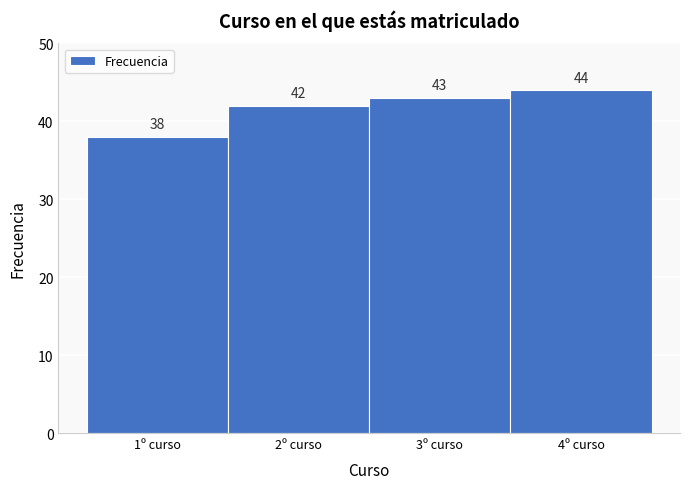

Over which range of the x-axis is the bar tallest?

3.5 to 4.5